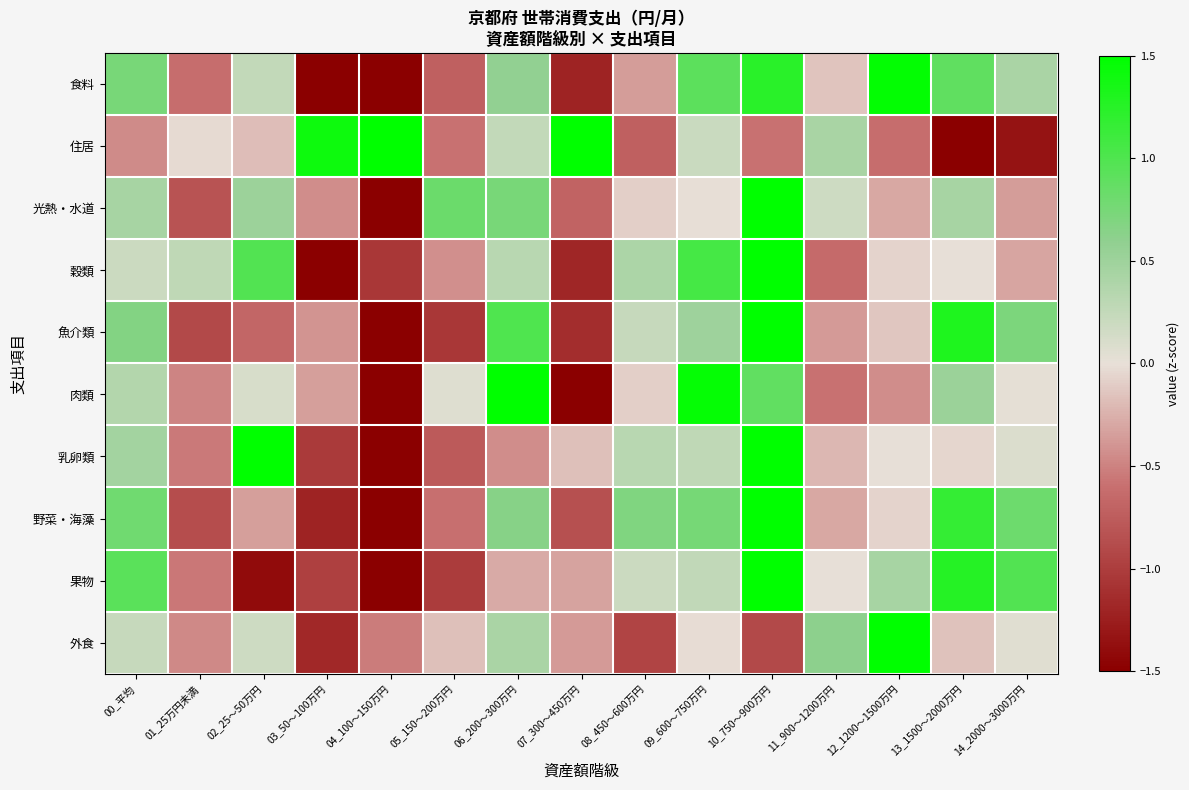

At how many categories does at least one series exceed -2?

15